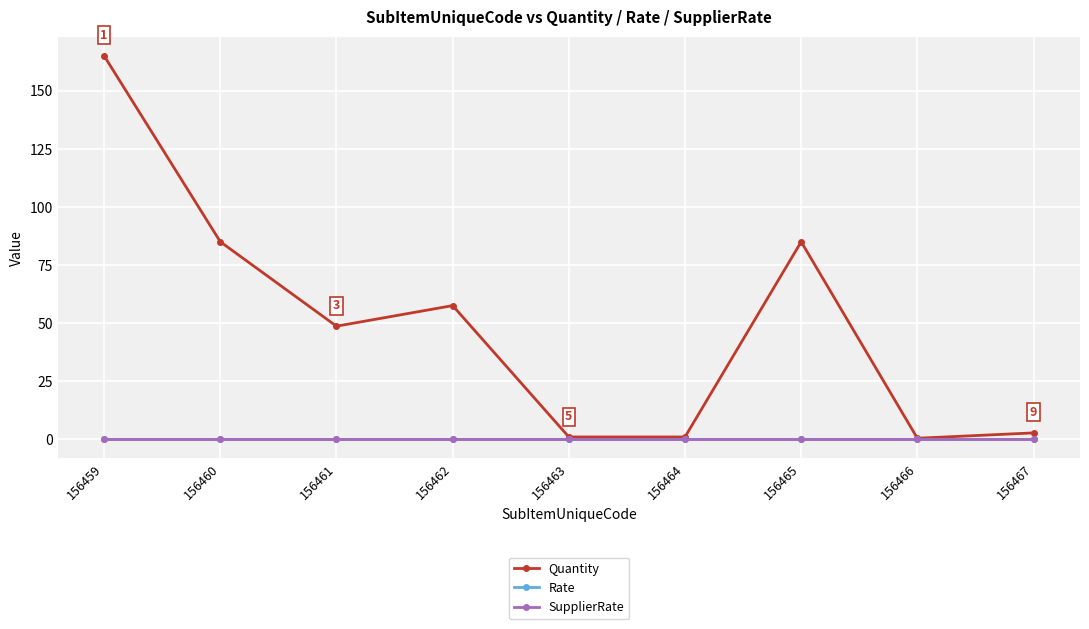

Rank the series by their maximum value, from highest to lowest.

Quantity, Rate, SupplierRate